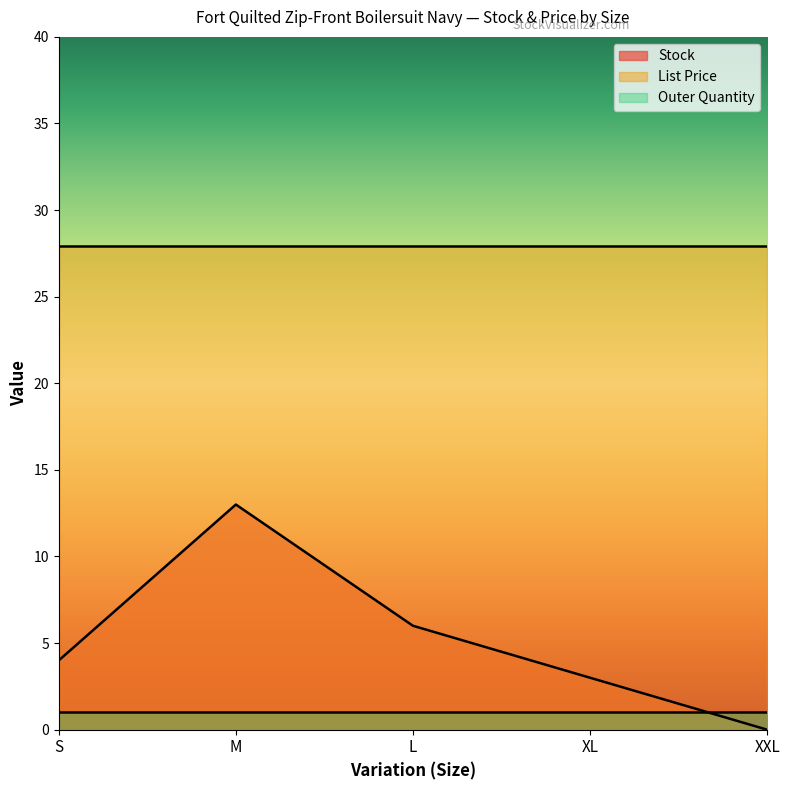

Which series has the largest range (max minus min)?

Stock